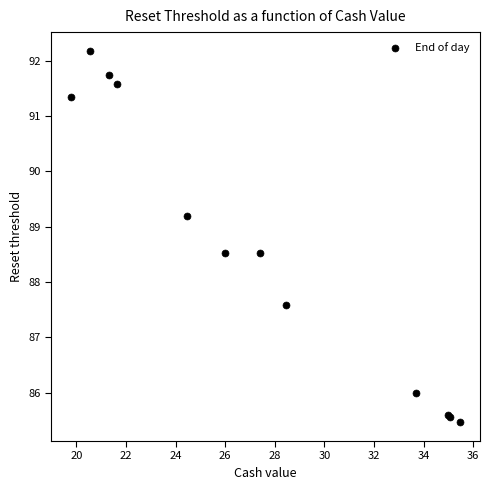

What Y value in the scatter plot is closest to 88?

87.6